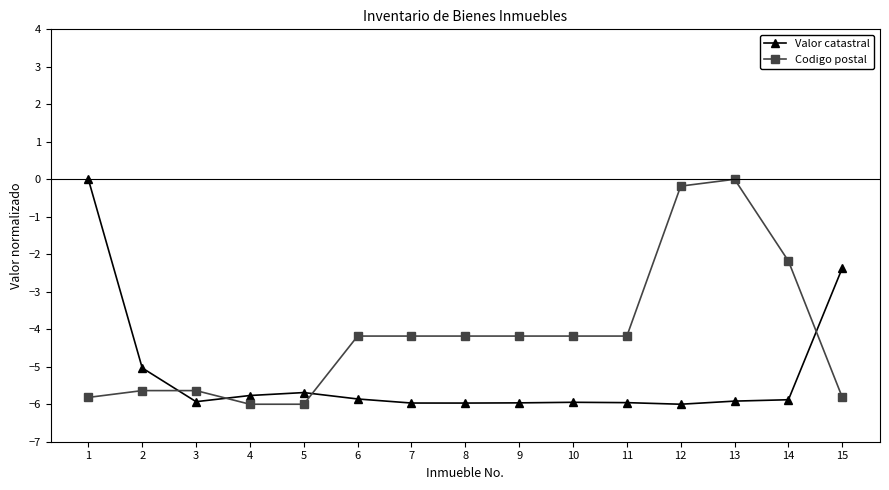

What is the sum of all Codigo postal values?

-62.4